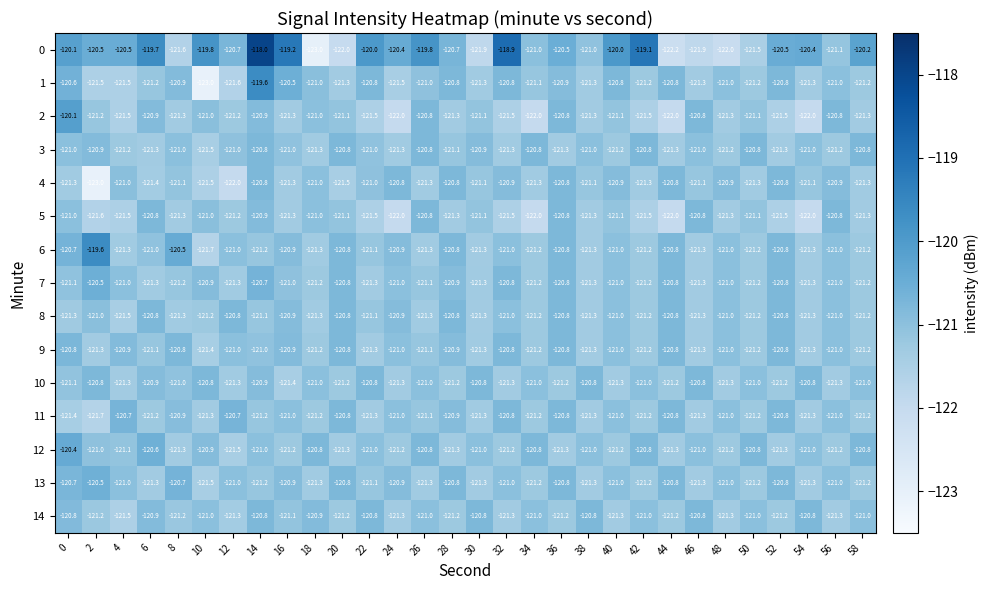

What is the total value across all series at 24?

-1817.5